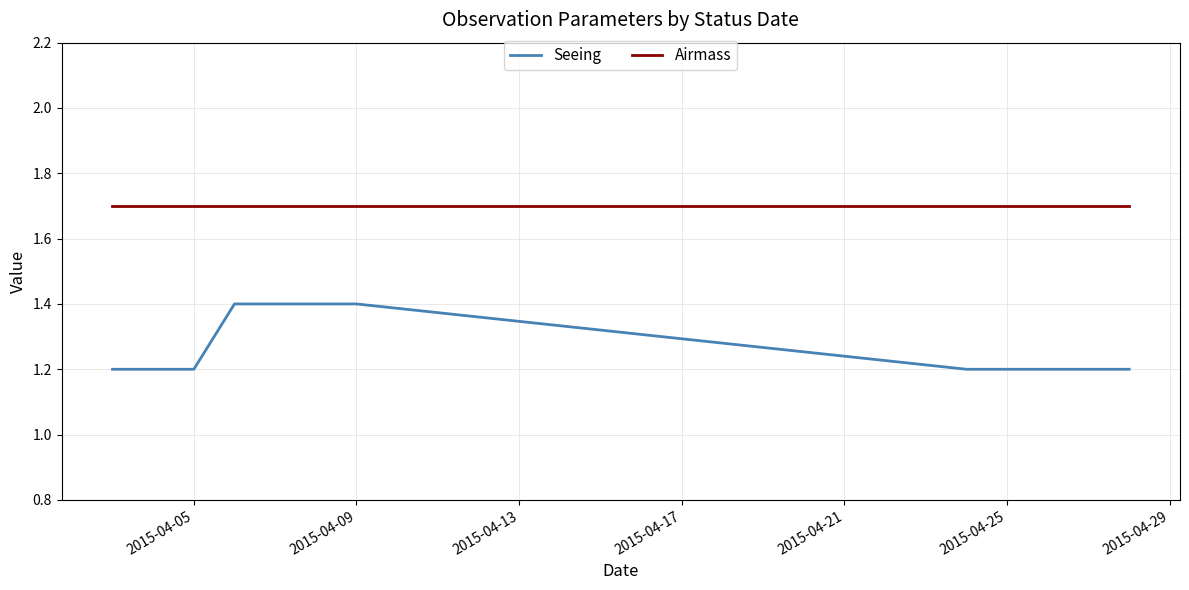

Rank the series by their average value, from lowest to highest.

Seeing, Airmass